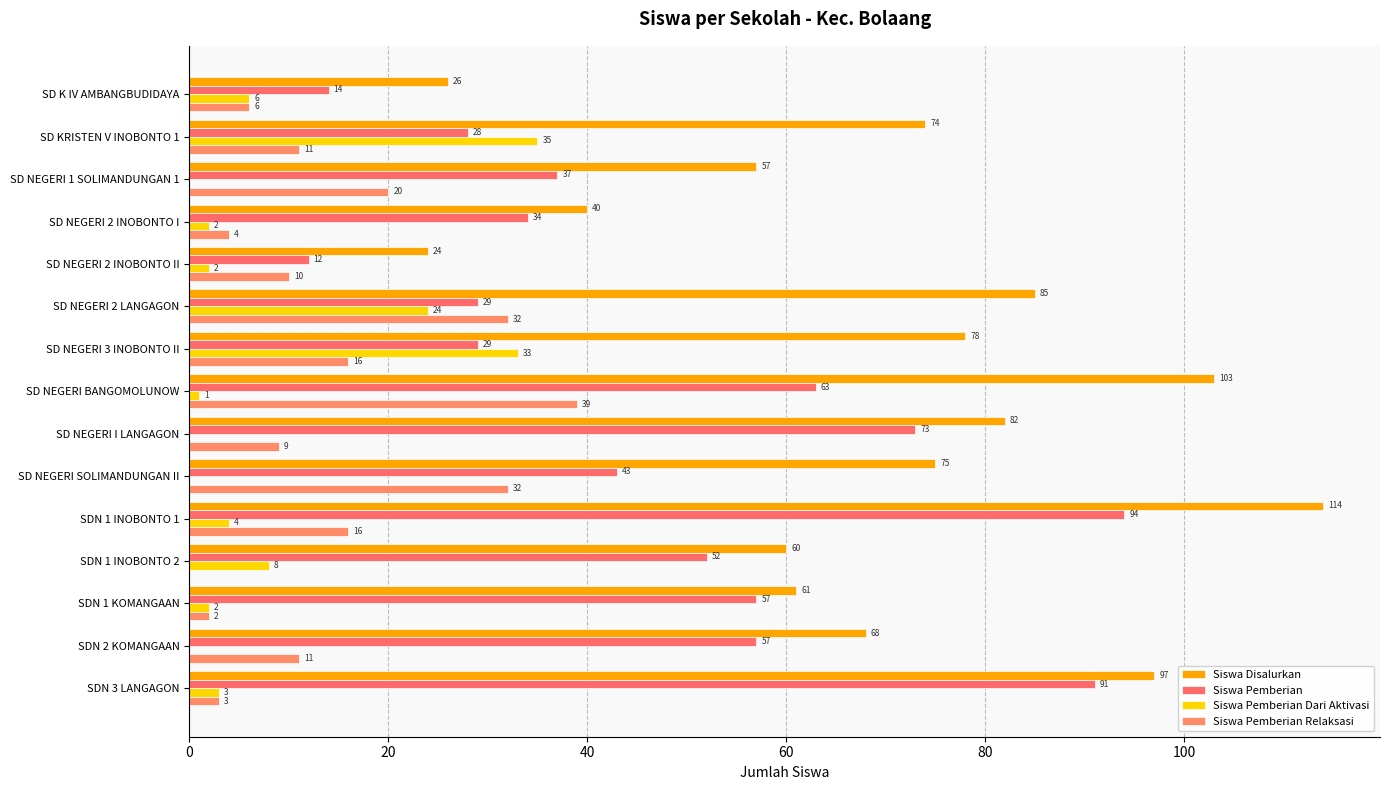

What is the sum of all Siswa Pemberian Dari Aktivasi values?

120